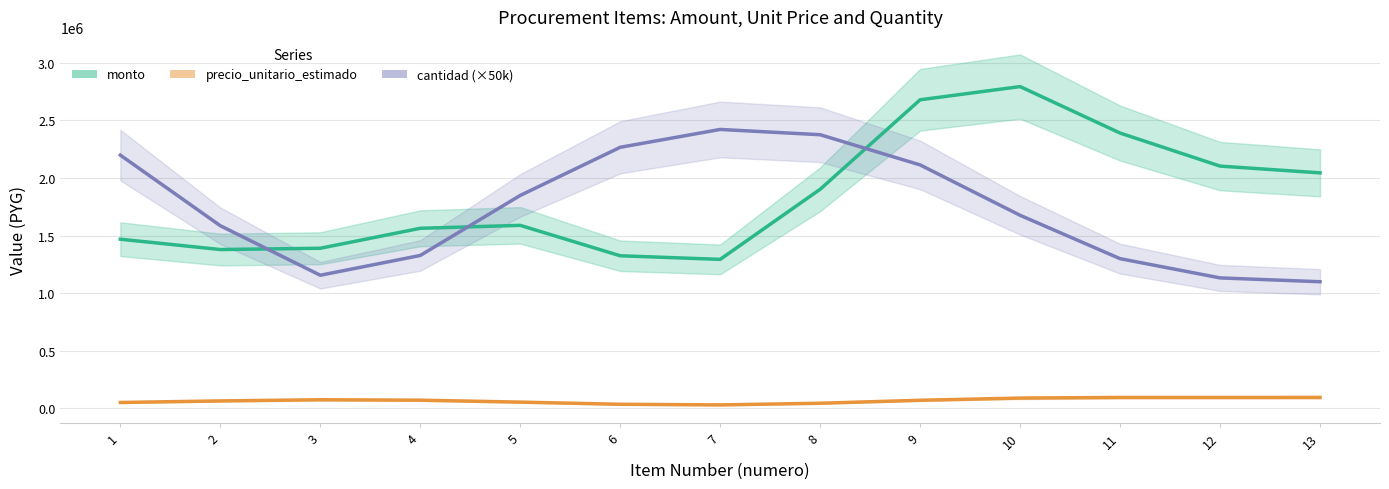

True or false: monto has a value of 2390929.0 at 11.

True